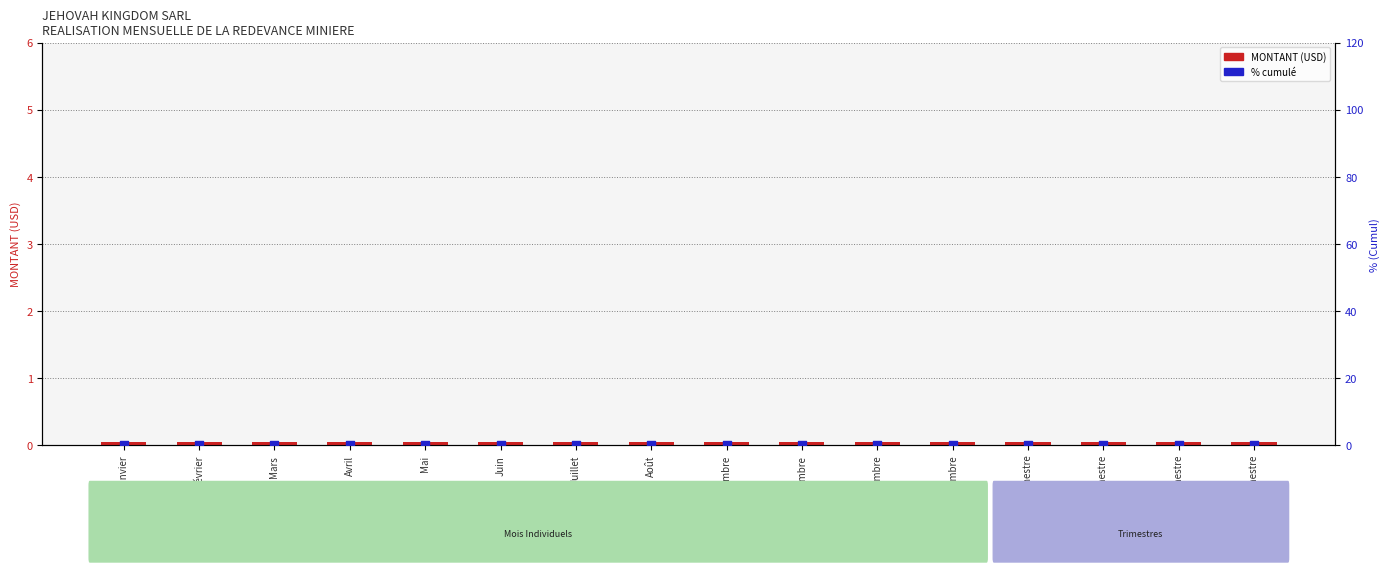

At which category is the sum across all series the highest?

Janvier